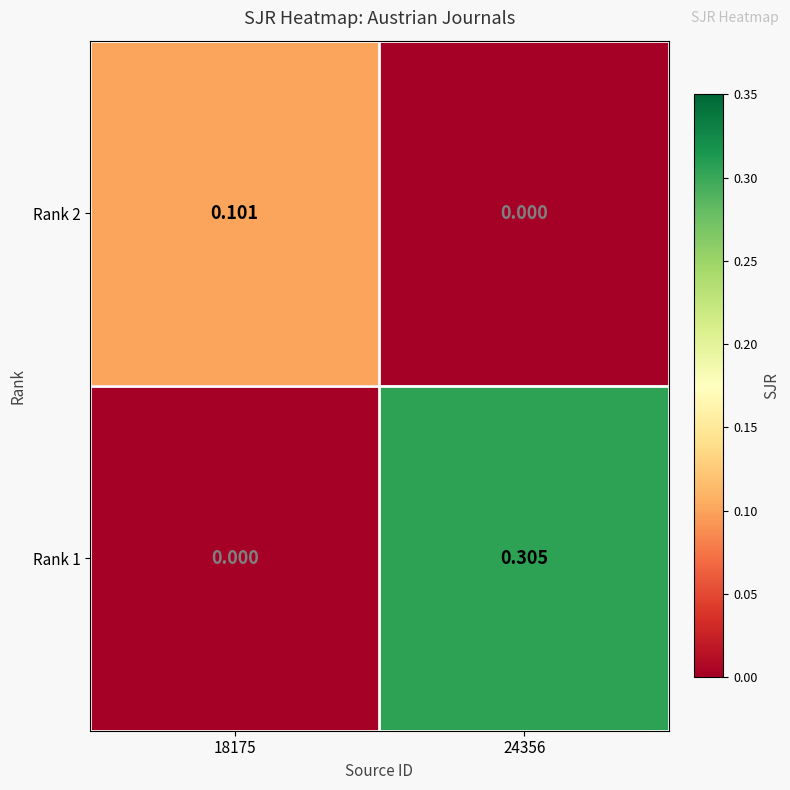

Is the value of Rank 2 at 18175 greater than the value of Rank 1 at 24356?

No